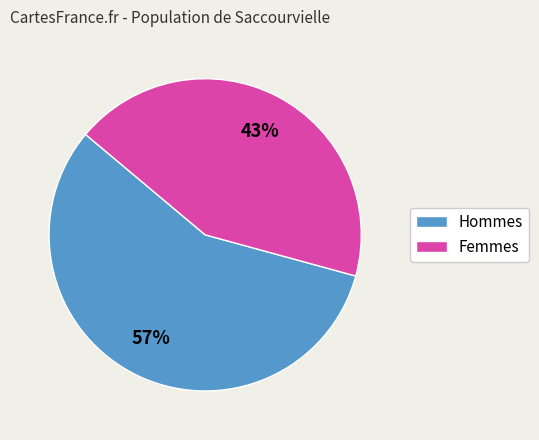

Does any single category account for the majority?

Yes